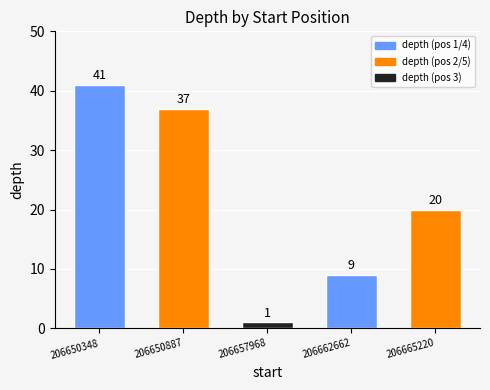

How many data points are less than 20?

2